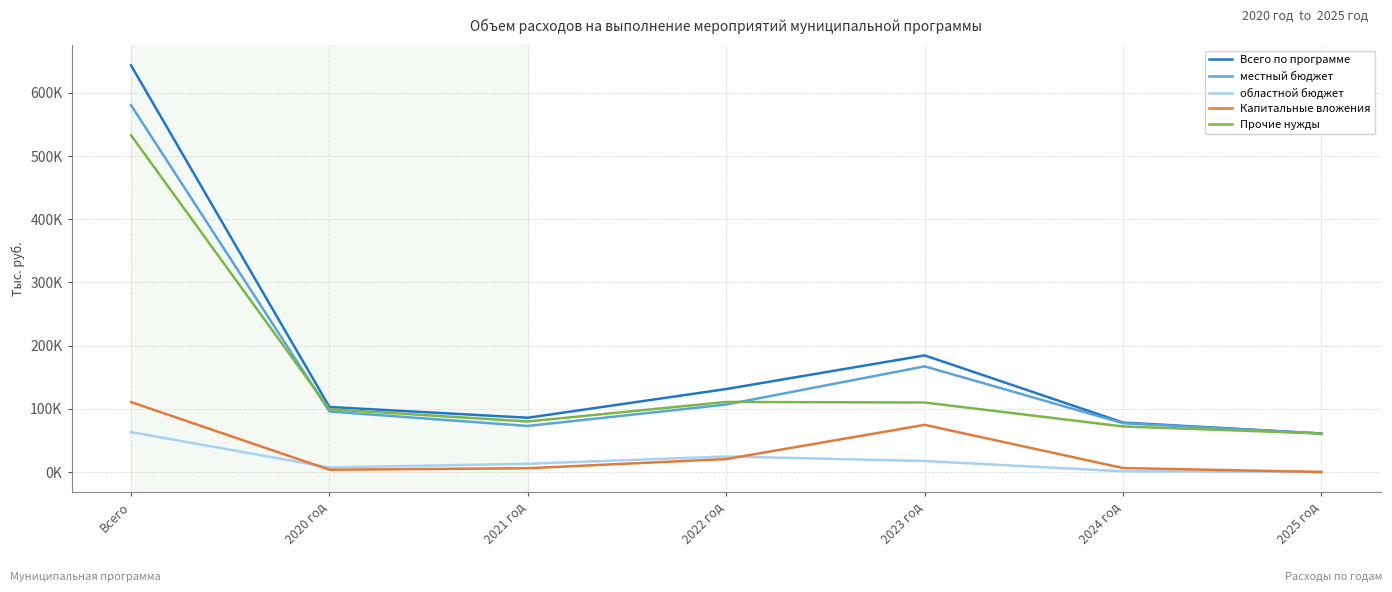

Does the chart have visible grid lines?

Yes